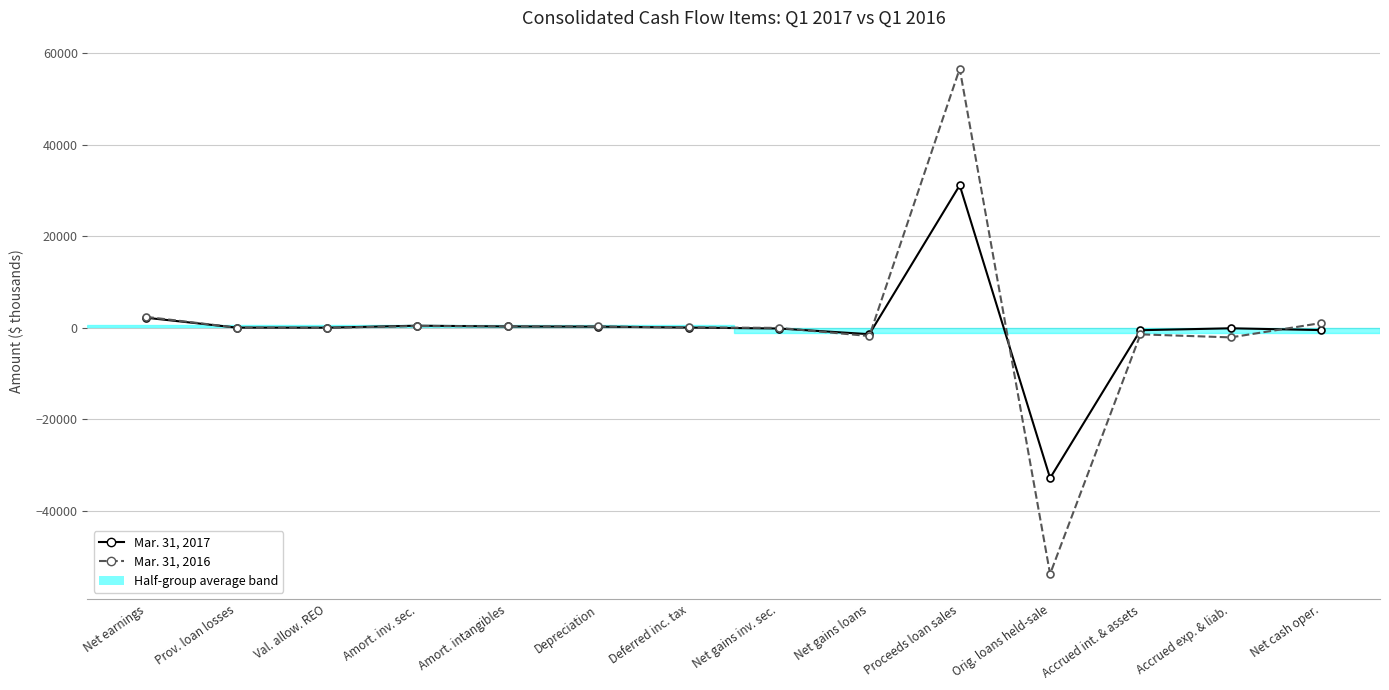

At which category is the sum across all series the highest?

Proceeds loan sales